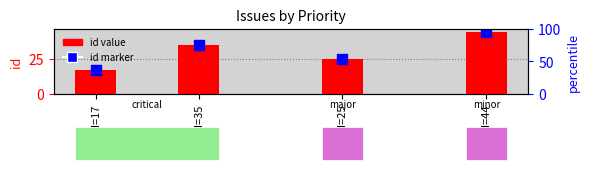

Which series reaches the maximum Y coordinate?

id value